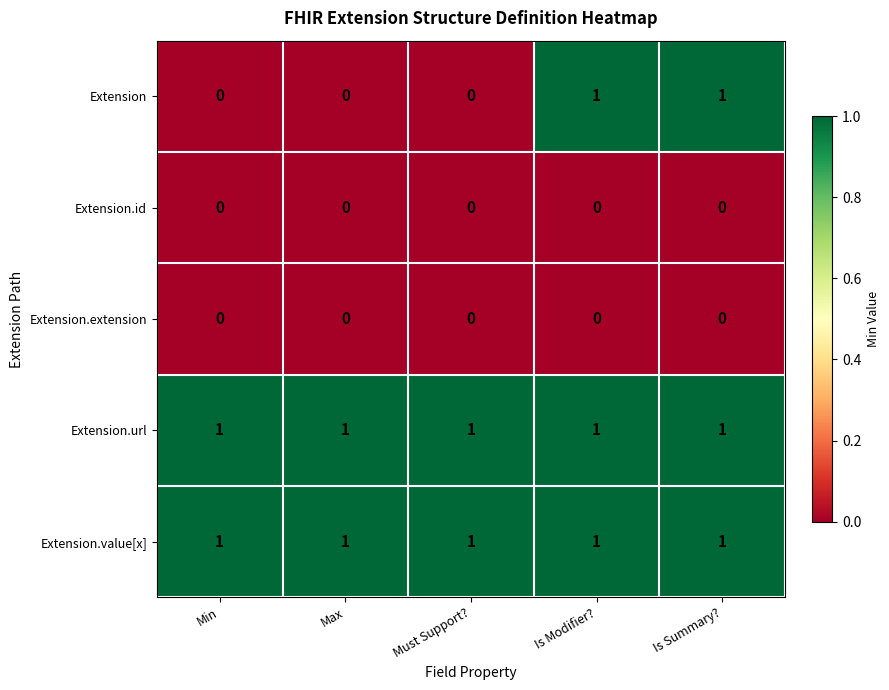

Count the number of data series in this chart.

5